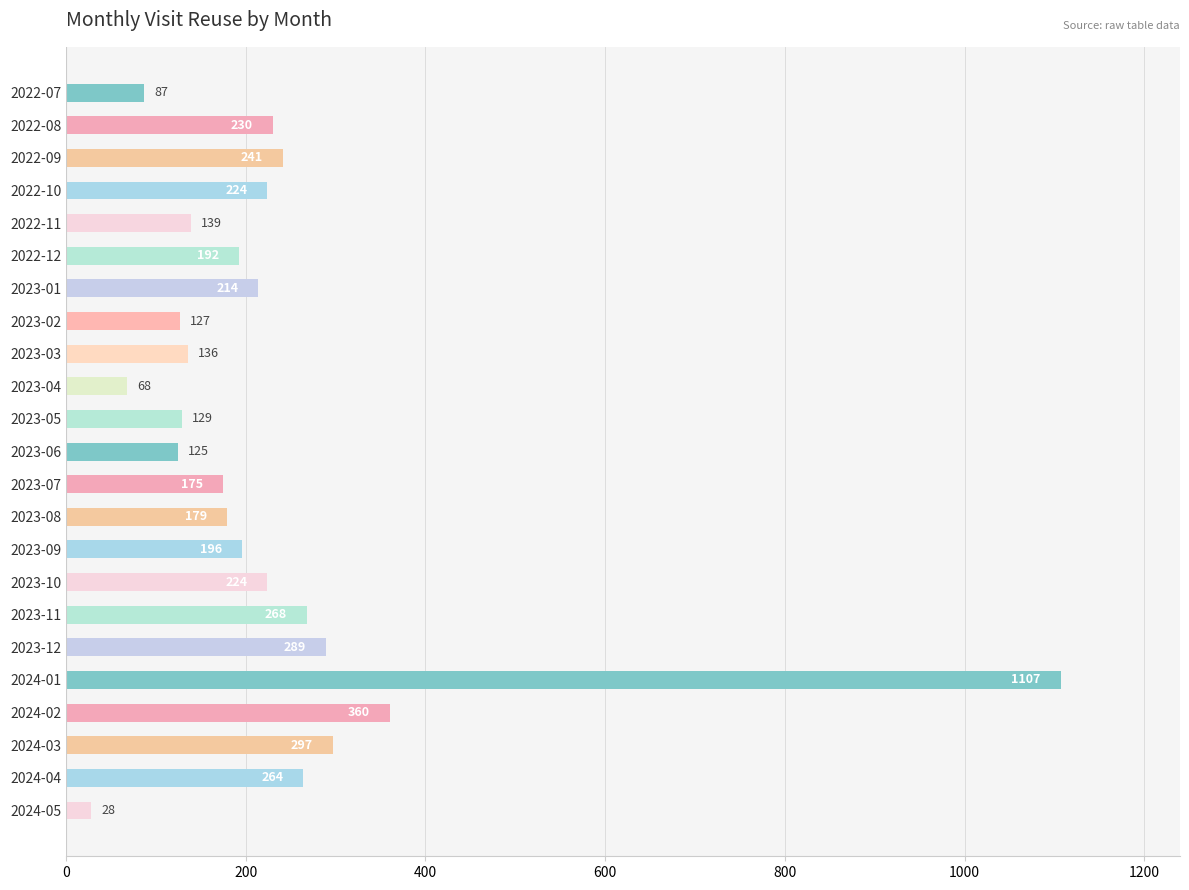

What is the difference between the maximum and minimum values?

1079